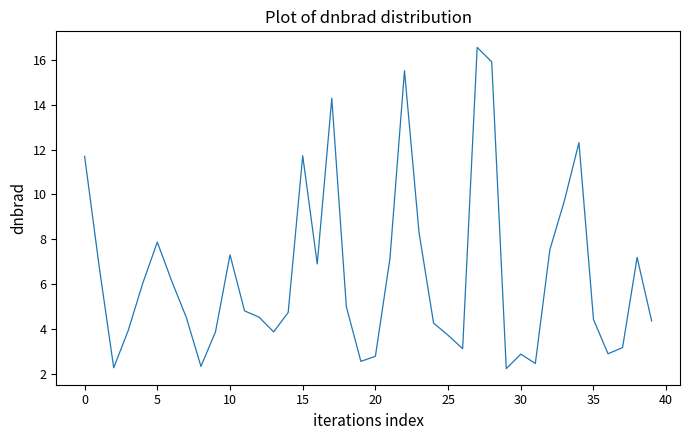

What is the difference between the maximum and minimum values?

14.3